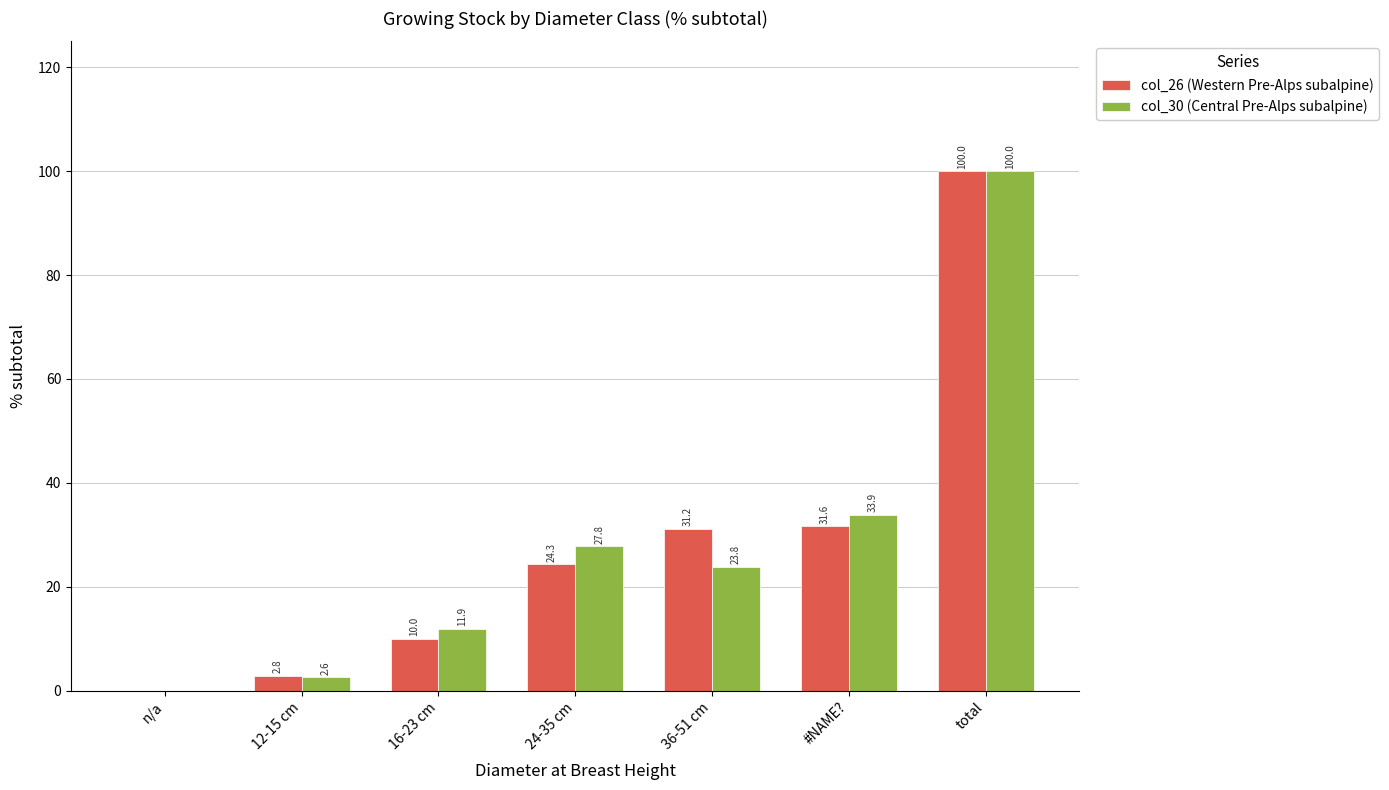

What is the highest value of the col_26 (Western Pre-Alps subalpine) series?

100.0